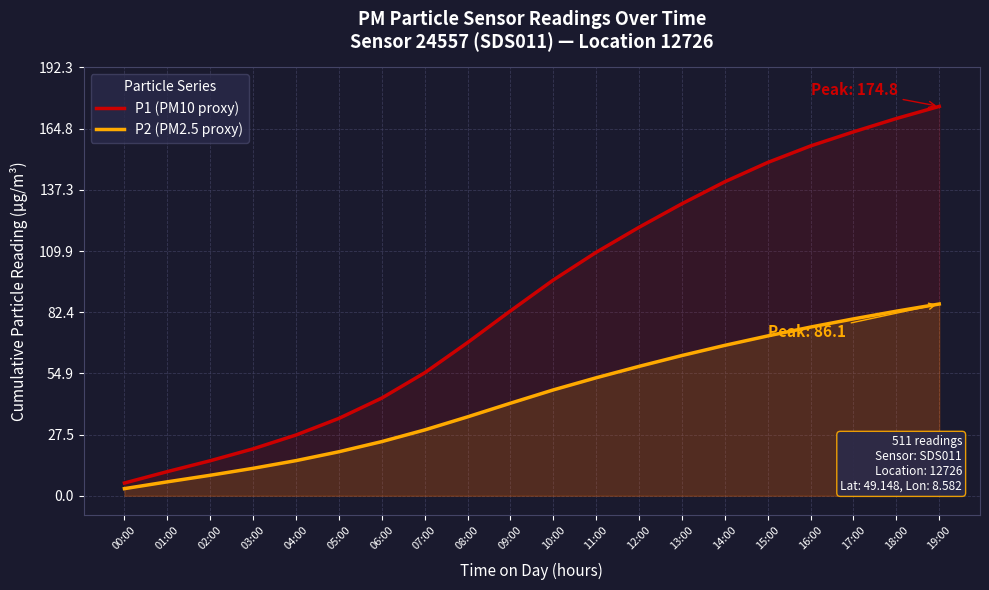

What is the label of the 2nd point from the left?

01:00